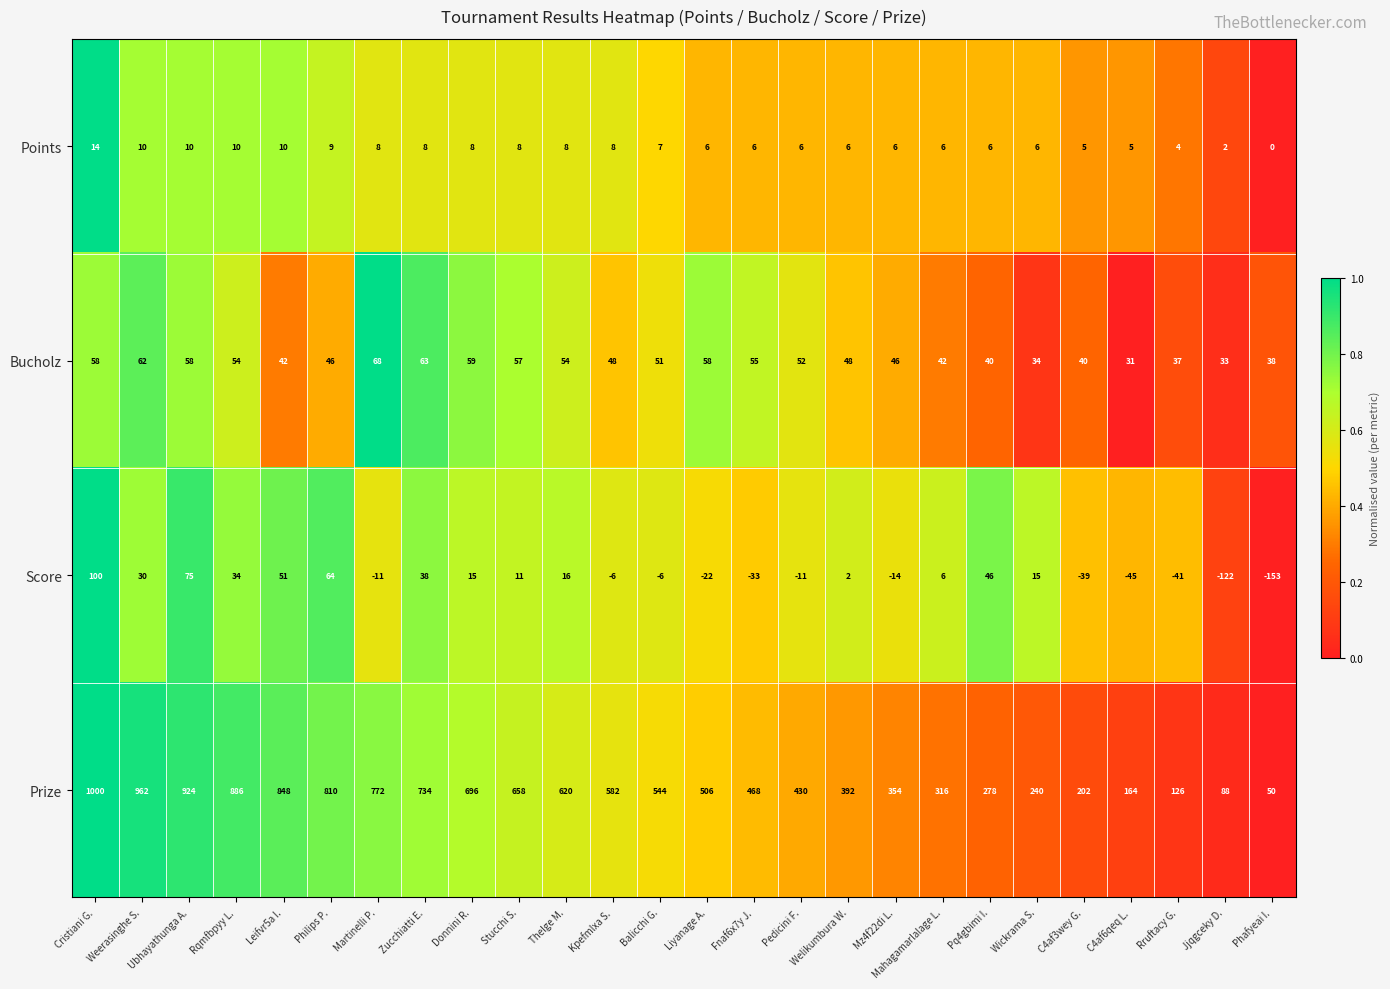

Is the value of Points at Wickrama S. greater than the value of Bucholz at Phafyeai I.?

No